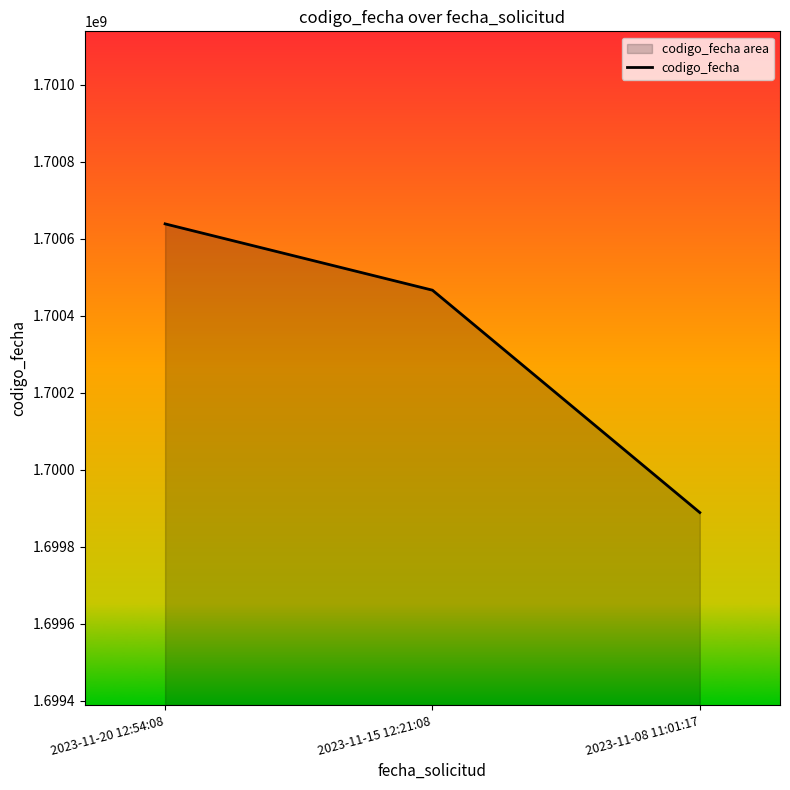

Is it true that the value at 2023-11-20 12:54:08 is 886005961?

False